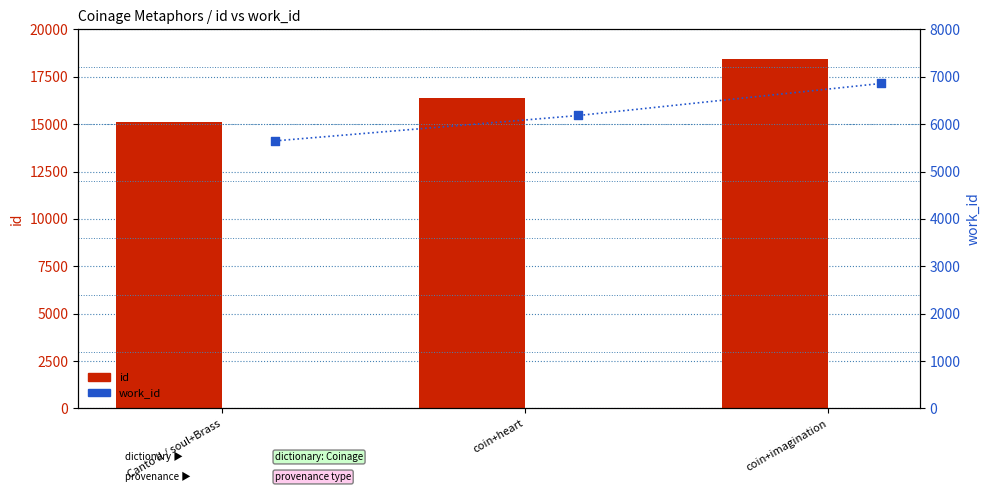

Which series reaches the maximum Y coordinate?

id